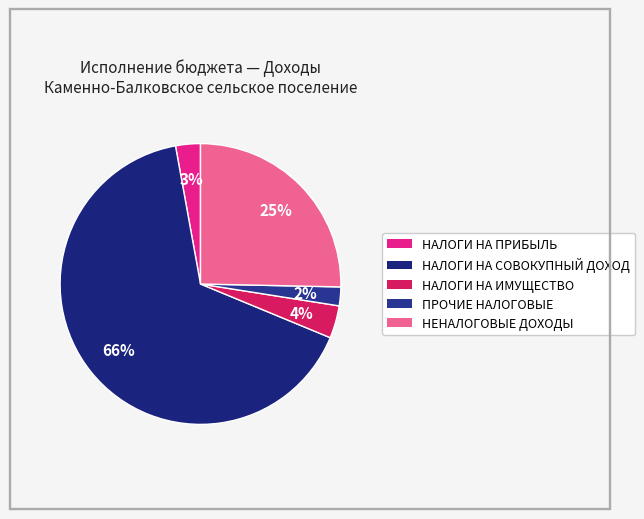

Rank the categories by value from lowest to highest.

ПРОЧИЕ НАЛОГОВЫЕ ДОХОДЫ, НАЛОГИ НА ПРИБЫЛЬ, ДОХОДЫ, НАЛОГИ НА ИМУЩЕСТВО, НЕНАЛОГОВЫЕ ДОХОДЫ, НАЛОГИ НА СОВОКУПНЫЙ ДОХОД